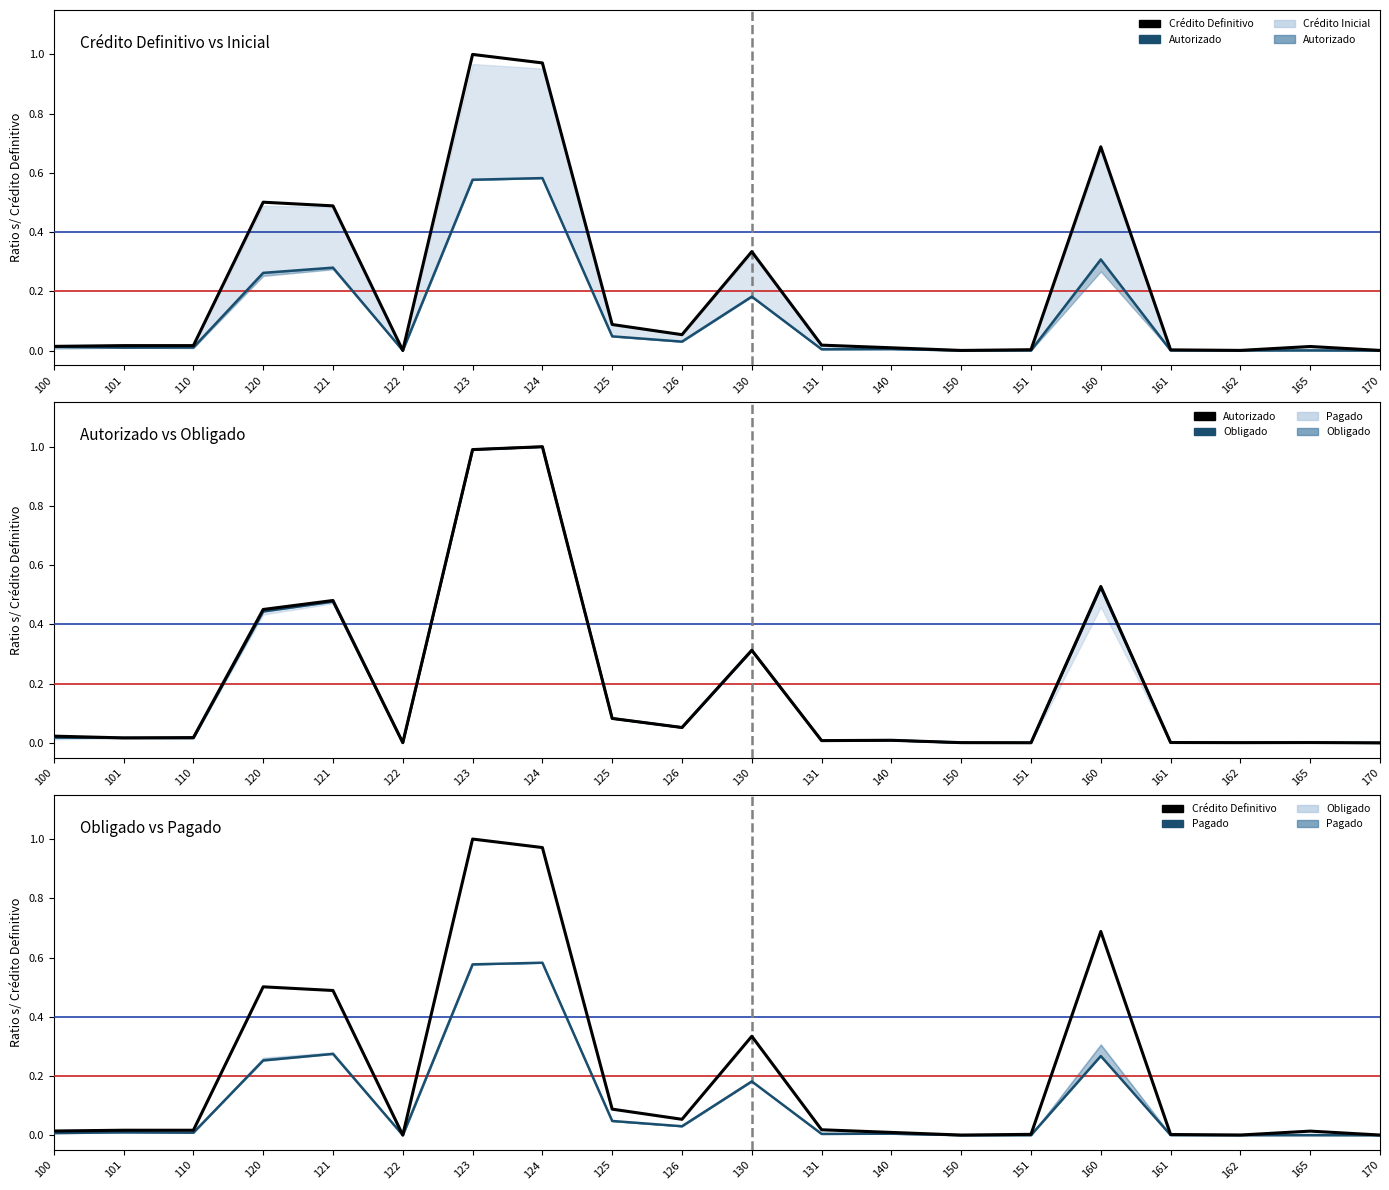

What is the difference between the maximum and minimum values in the Obligado series?

1.0